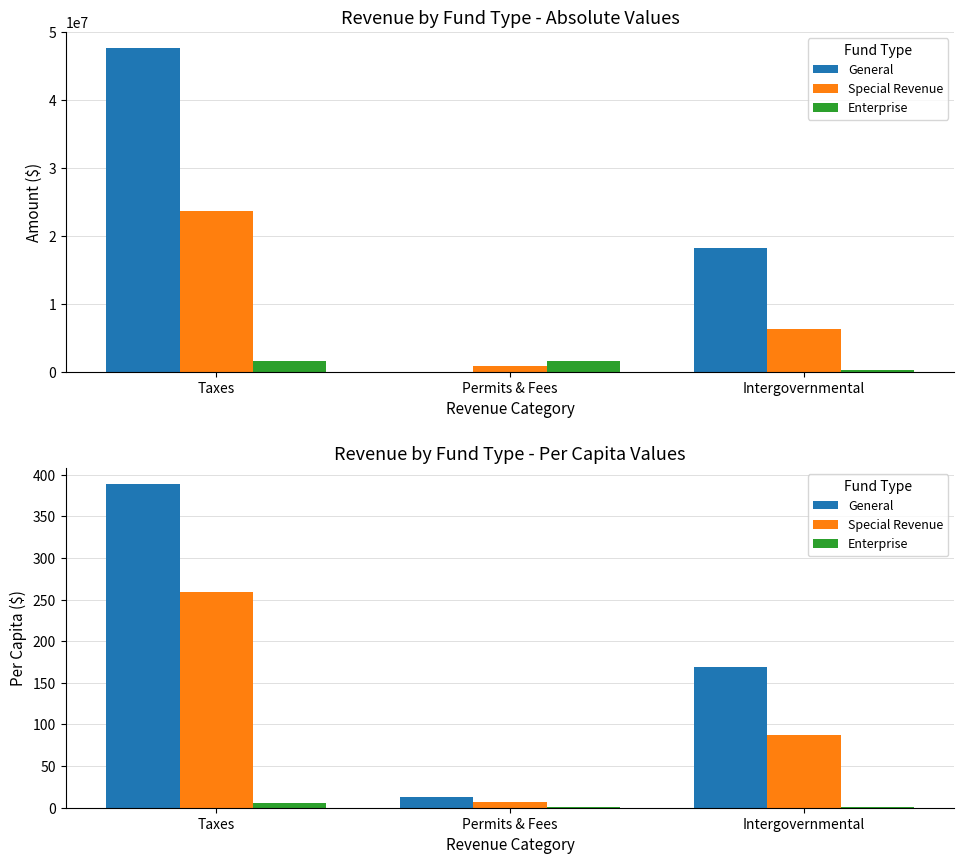

Is it true that Special Revenue equals 106.2 at Taxes?

False